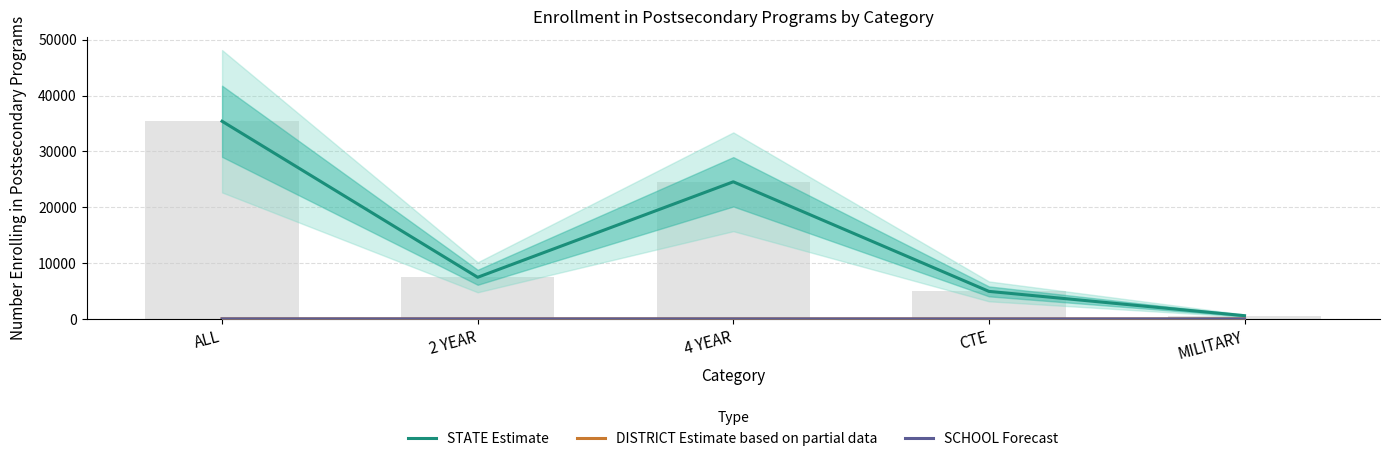

At how many categories does at least one series exceed 2506?

4